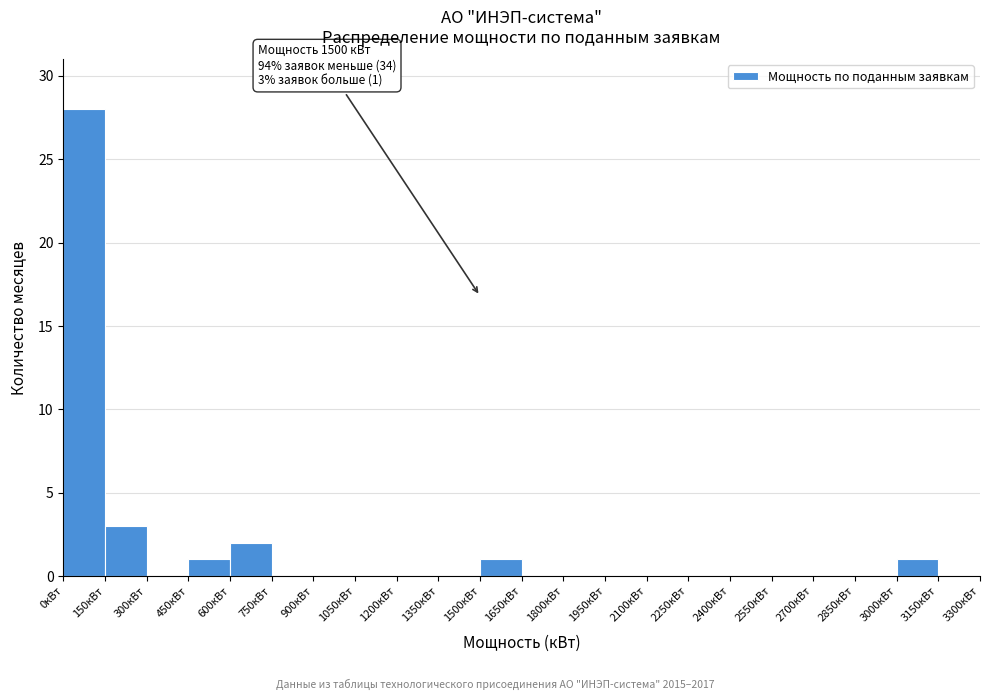

Over which range of the x-axis is the bar tallest?

0 to 150